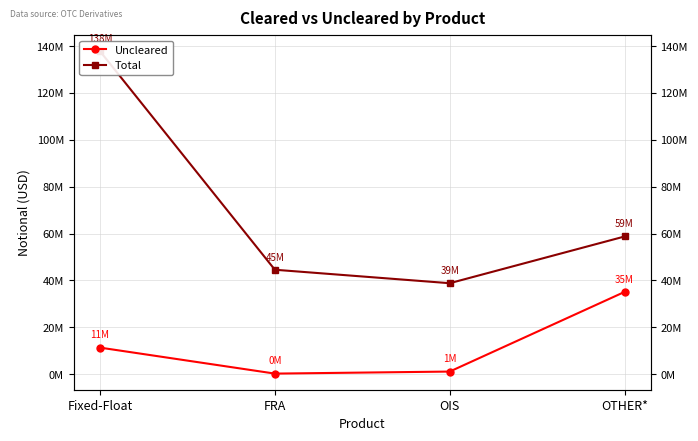

True or false: Uncleared and Total intersect in this chart.

False